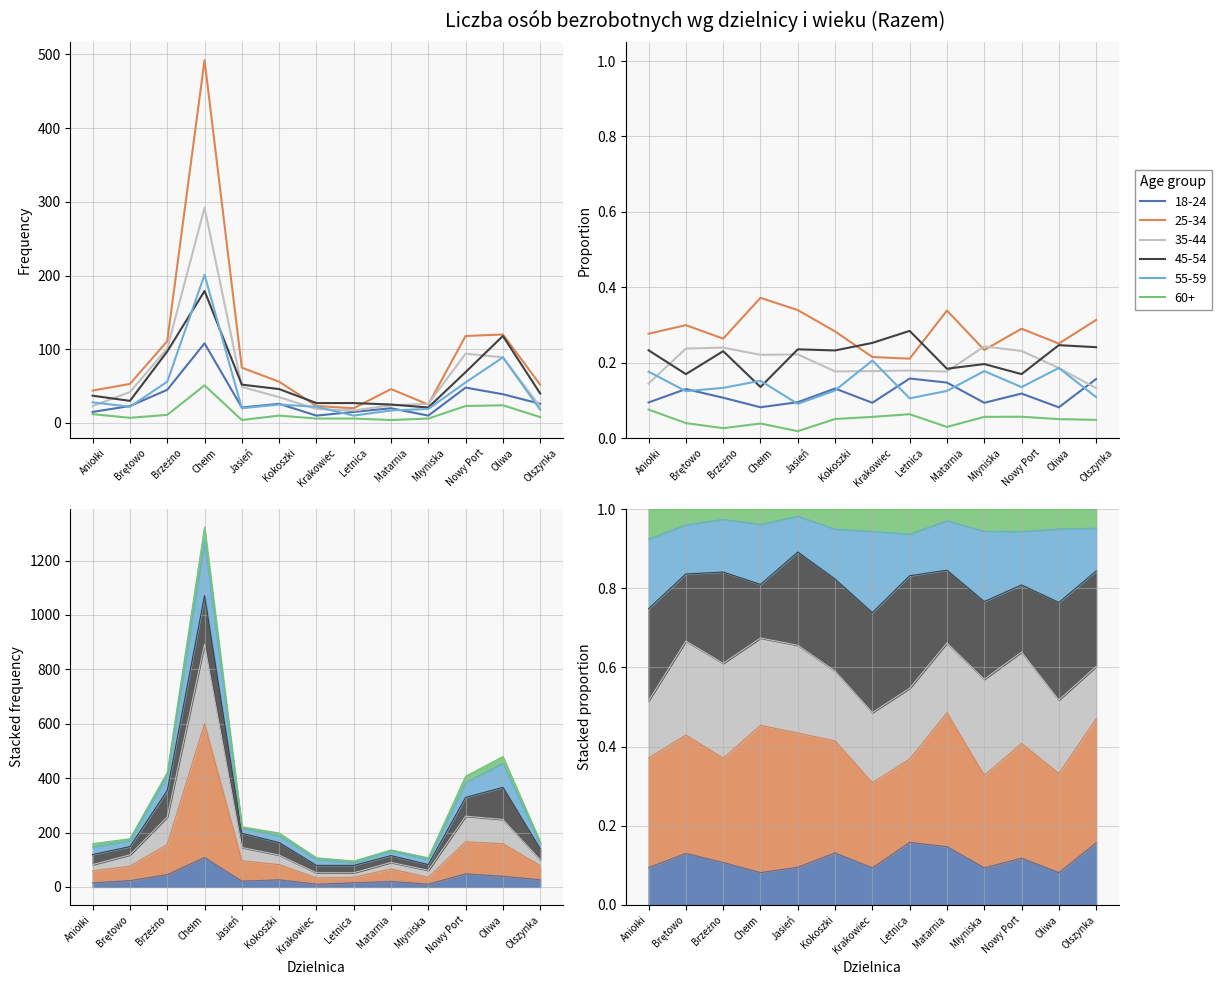

List the labels in order of 18-24 value, smallest first.

Krakowiec, Młyniska, Aniołki, Letnica, Matarnia, Jasień, Brętowo, Kokoszki, Olszynka, Oliwa, Brzeźno, Nowy Port, Chełm